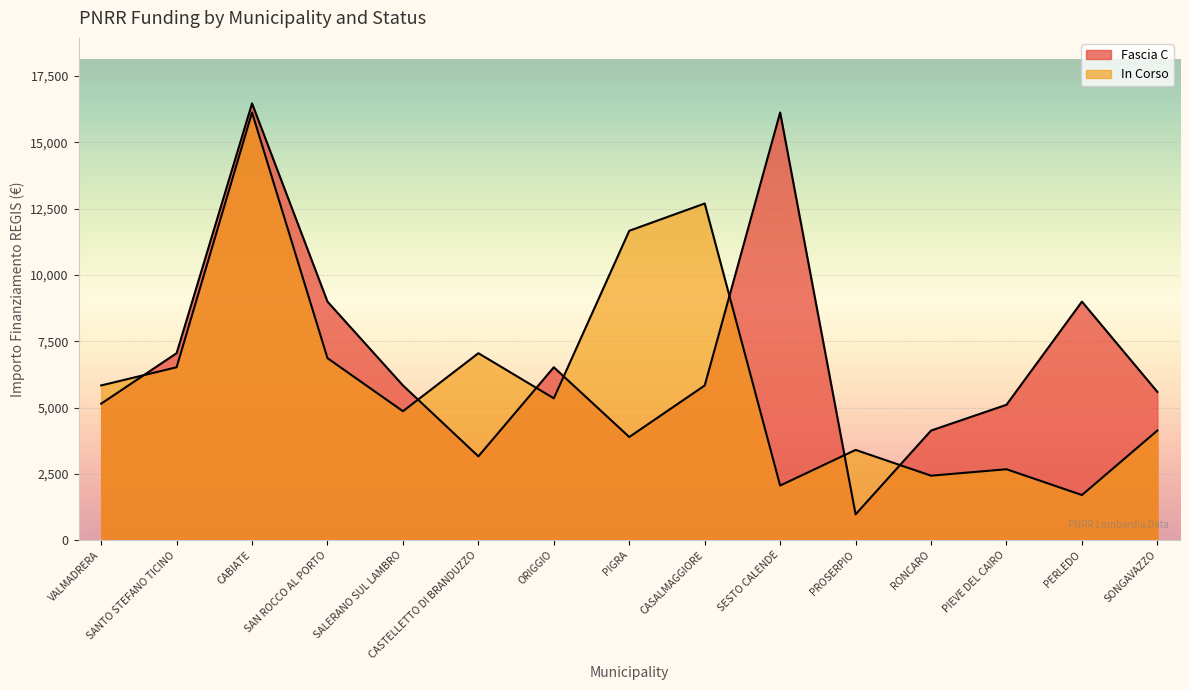

At which label does Fascia C reach its peak?

CABIATE